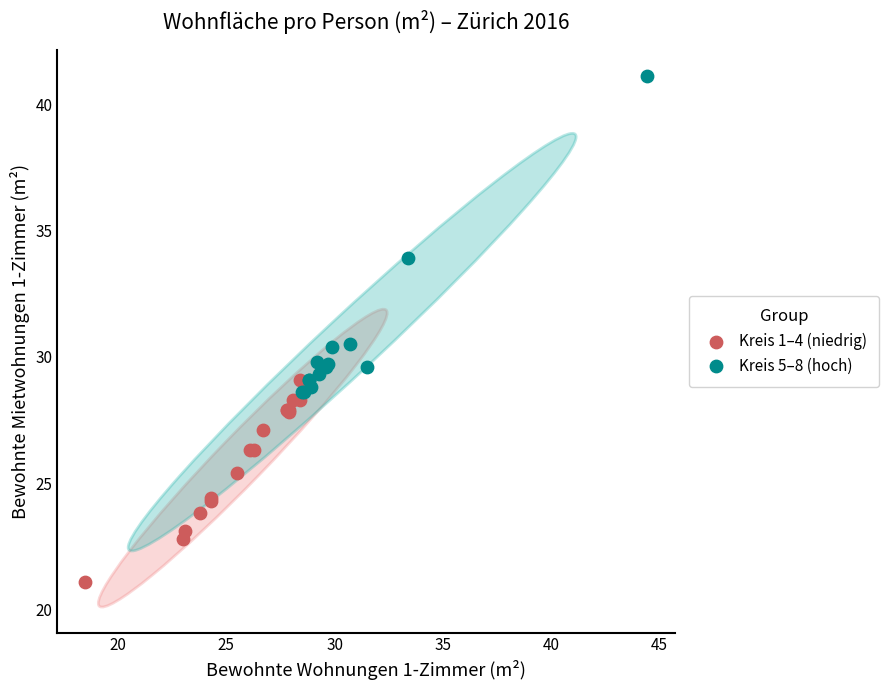

Which series contains the highest Y value?

Kreis 5–8 (hoch)